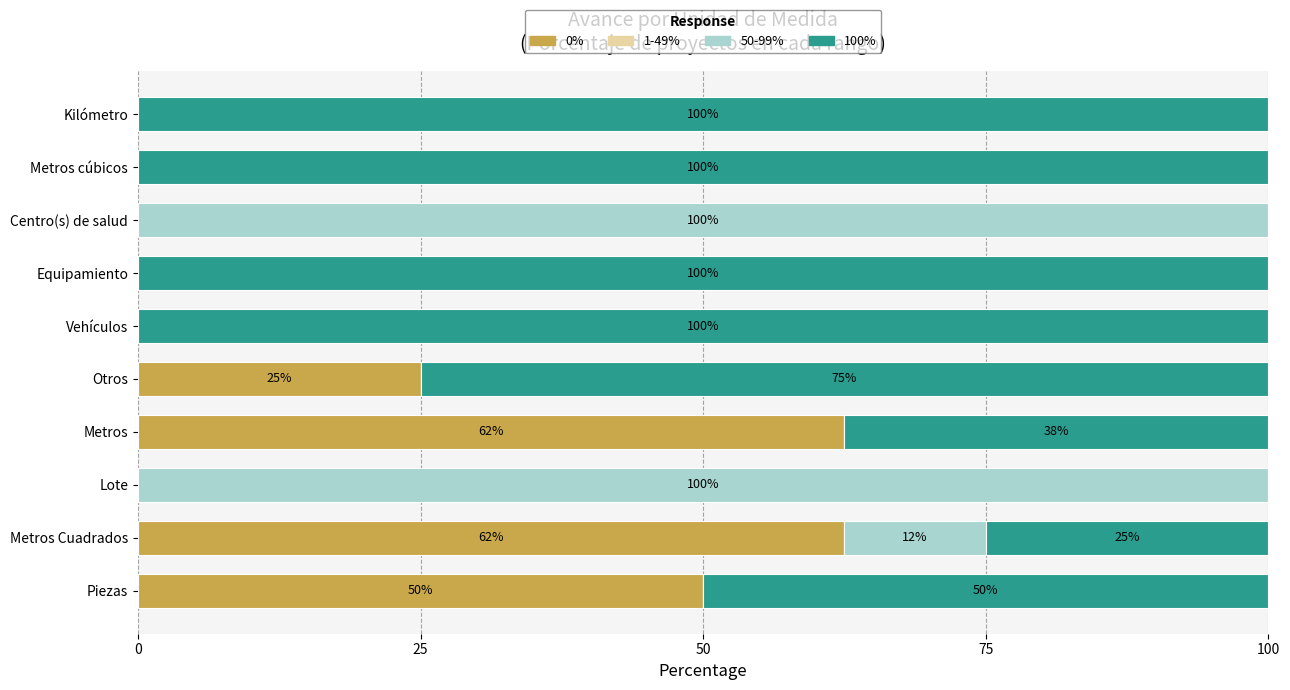

What is the maximum value for 0%?

62.5